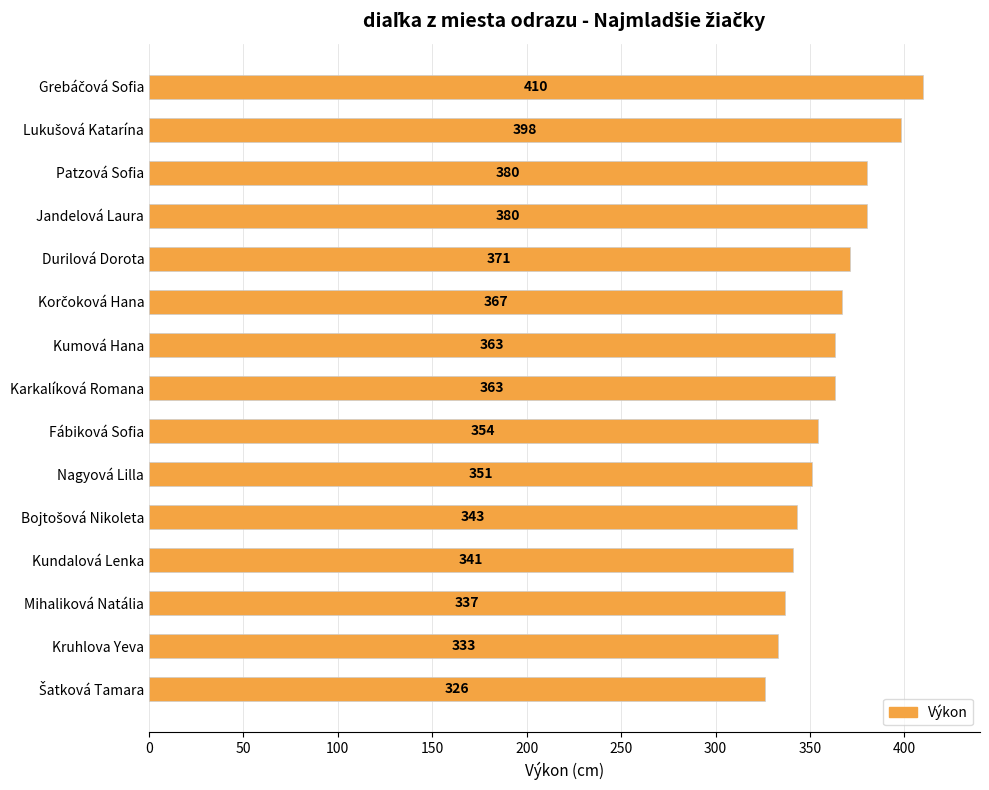

What is the sum of all values?

5417